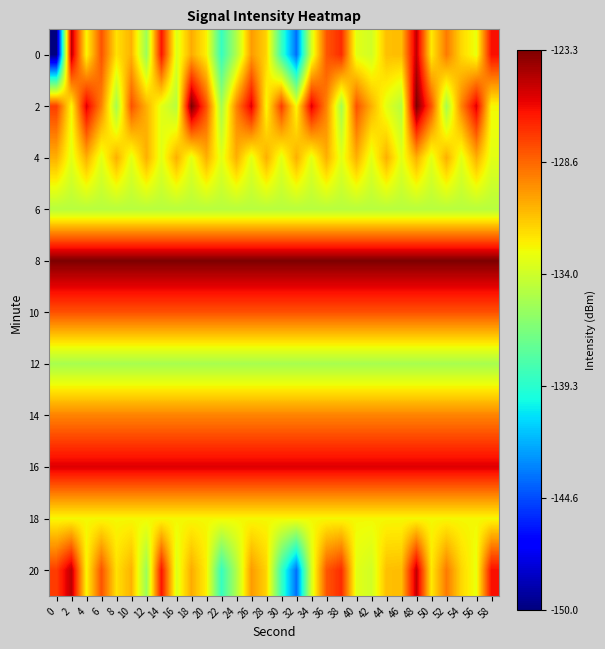

What is the spread (max minus min) of values at 12?

12.2